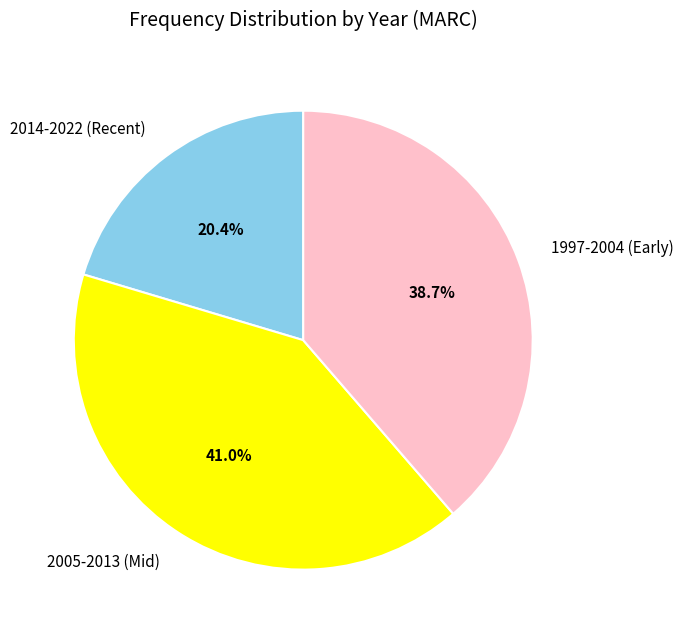

Rank the categories by value from lowest to highest.

2014-2022 (Recent), 1997-2004 (Early), 2005-2013 (Mid)